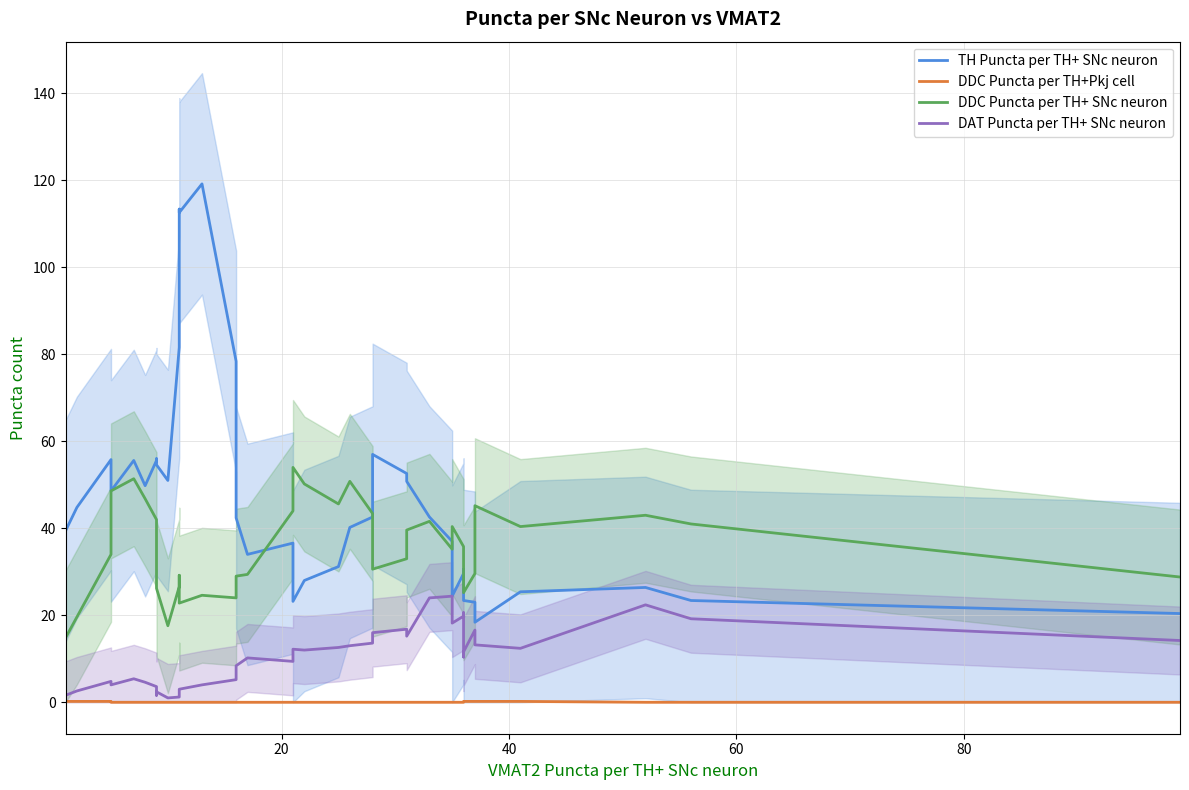

List the series in order of their overall mean, lowest first.

DDC Puncta per TH+Pkj cell, DAT Puncta per TH+ SNc neuron, DDC Puncta per TH+ SNc neuron, TH Puncta per TH+ SNc neuron